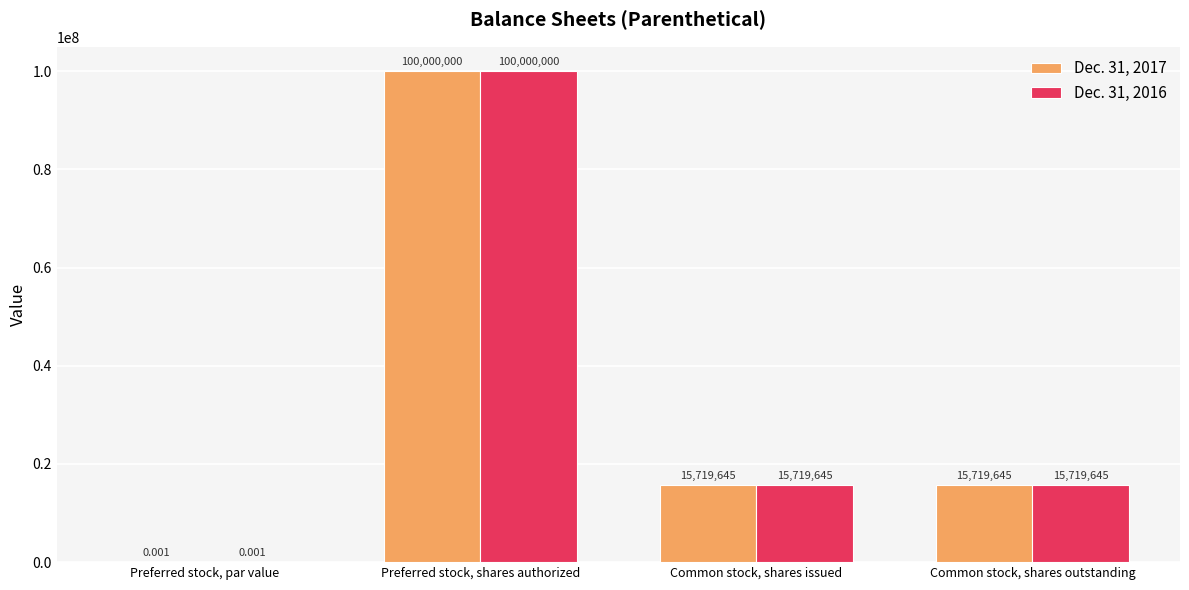

At which label does Dec. 31, 2017 reach its peak?

Preferred stock, shares authorized